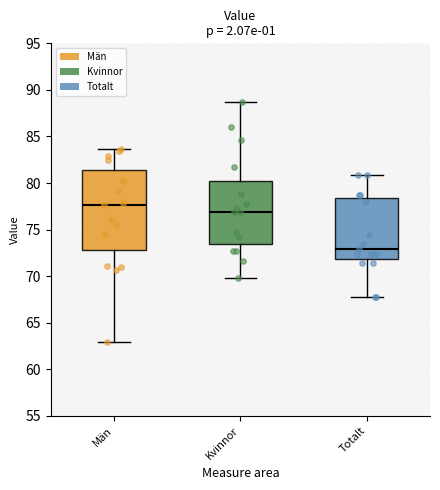

Reading left to right, read every box against the y-axis: the position of its median line, the range the box covers, and the ends of its whiskers. The values are not printed on the chart, so give them approximately, as read against the axis.

Män: median 77.5, box 73.0 to 81.5, whiskers 63.0 to 83.5
Kvinnor: median 77.0, box 73.5 to 80.5, whiskers 70.0 to 88.5
Totalt: median 73.0, box 72.0 to 78.5, whiskers 68.0 to 81.0